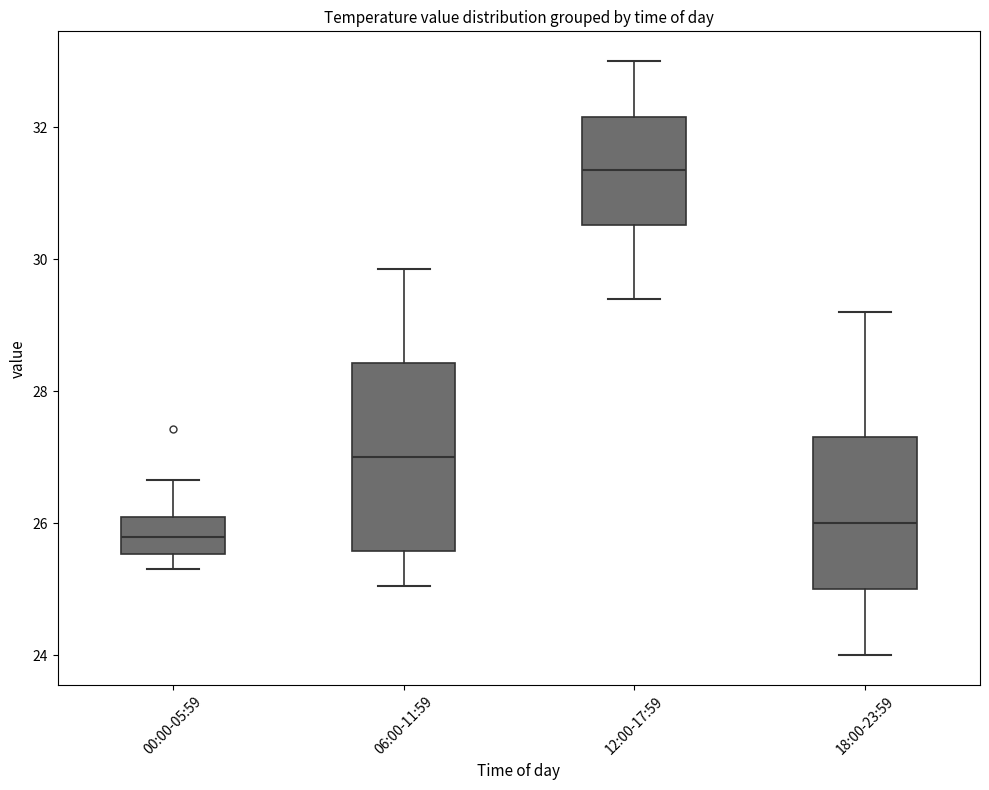

Reading left to right, read every box against the y-axis: the position of its median line, the range the box covers, and the ends of its whiskers. The values are not printed on the chart, so give them approximately, as read against the axis.

00:00-05:59: median 25.8, box 25.6 to 26.0, whiskers 25.4 to 26.6
06:00-11:59: median 27.0, box 25.6 to 28.4, whiskers 25.0 to 29.8
12:00-17:59: median 31.4, box 30.6 to 32.2, whiskers 29.4 to 33.0
18:00-23:59: median 26.0, box 25.0 to 27.4, whiskers 24.0 to 29.2